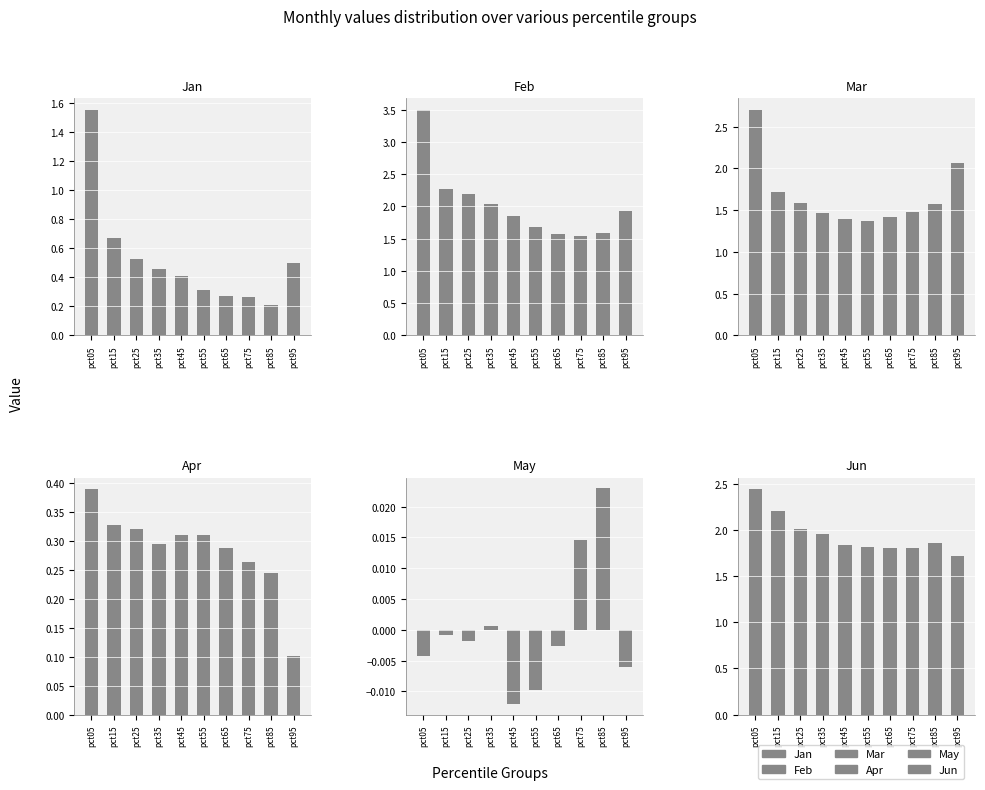

At which category is the sum across all series the highest?

pct05